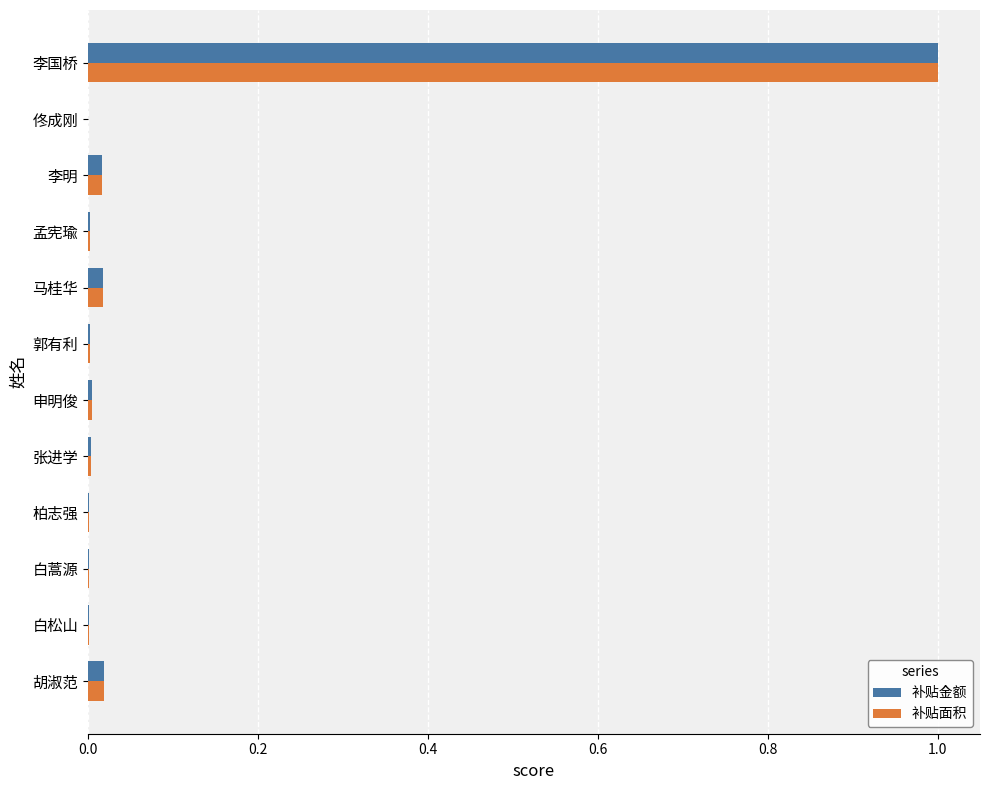

What is the sum of all 补贴面积 values?

1.1